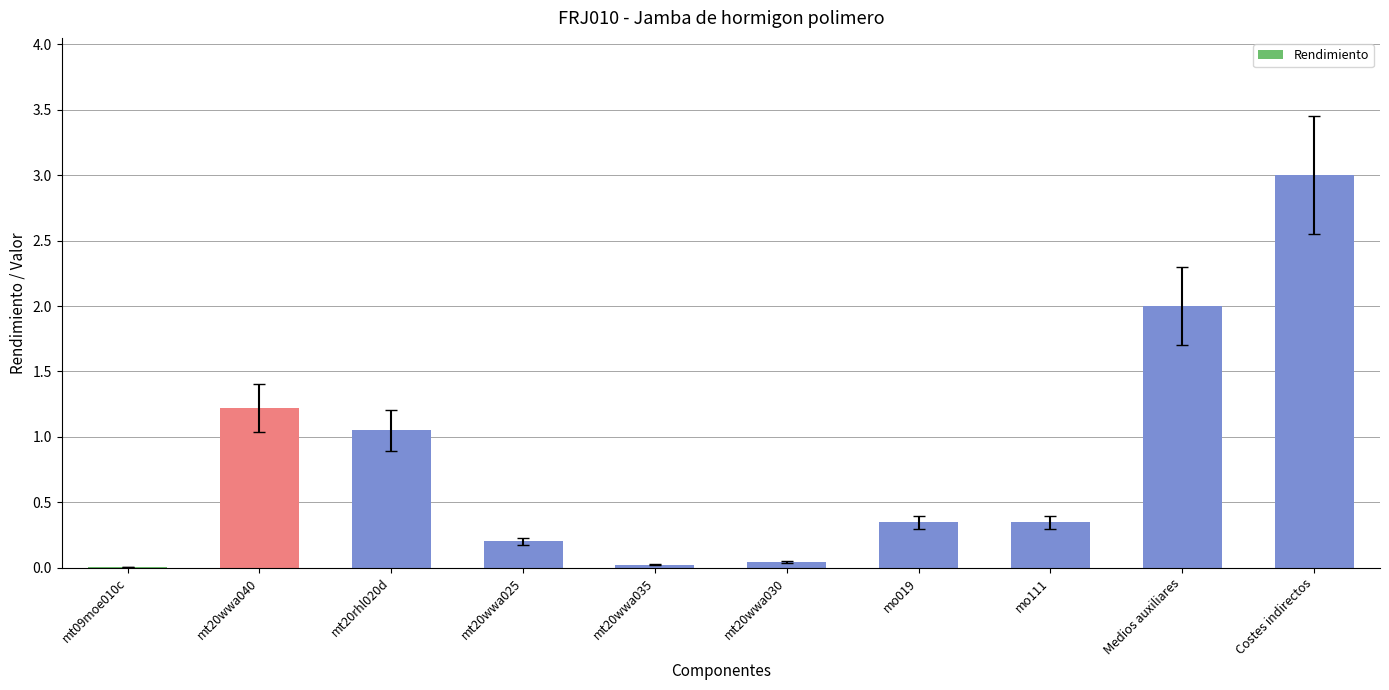

The value at mt20wwa025 is 0.4. True or false?

False